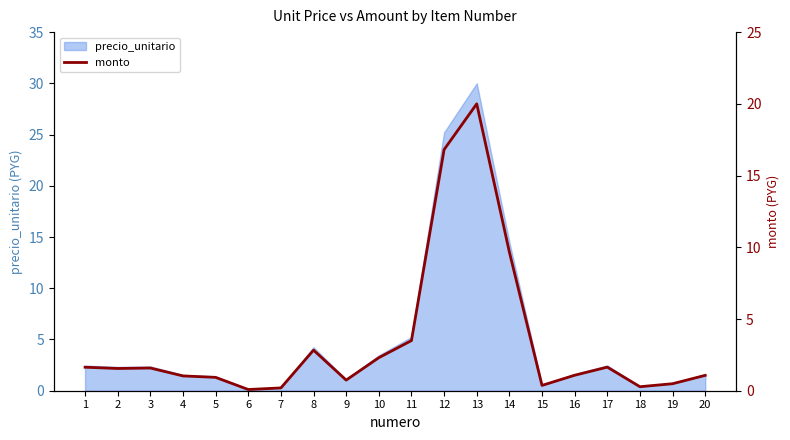

What is the ratio of the value at 5 to the value at 17?

0.6